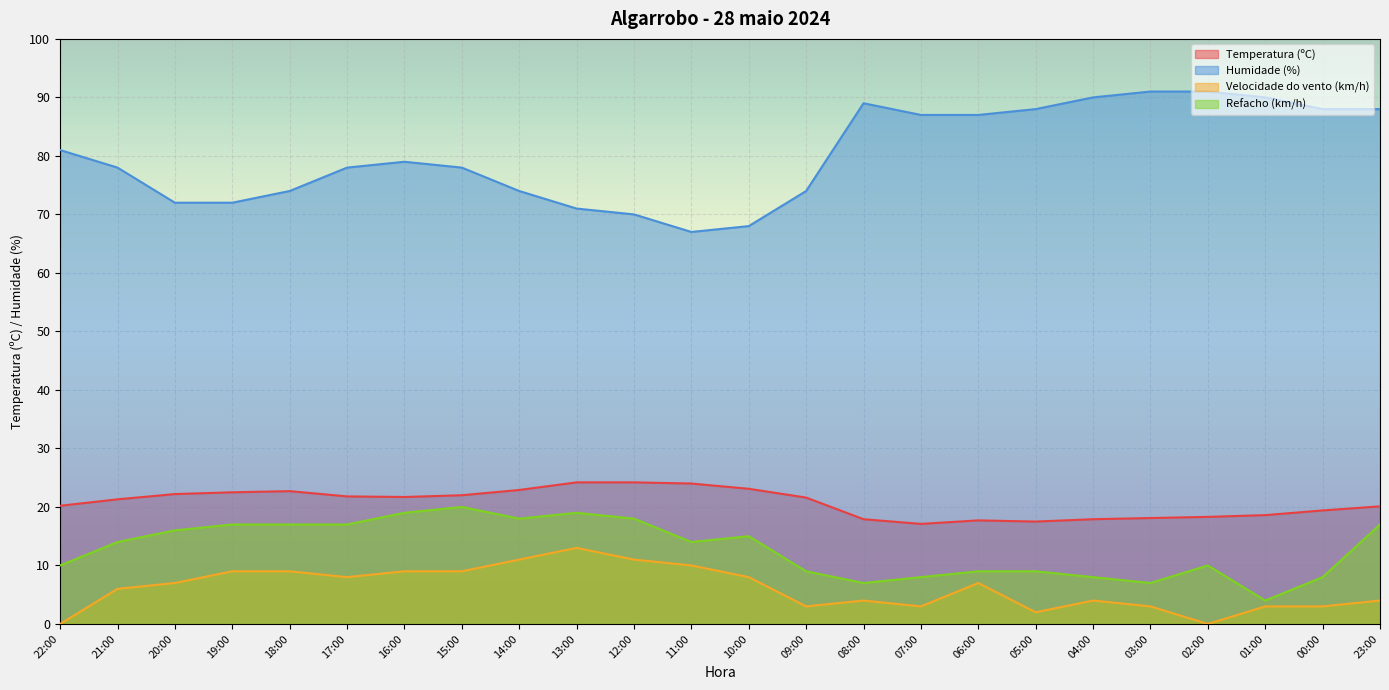

What is the label of the 15th point from the right?

13:00